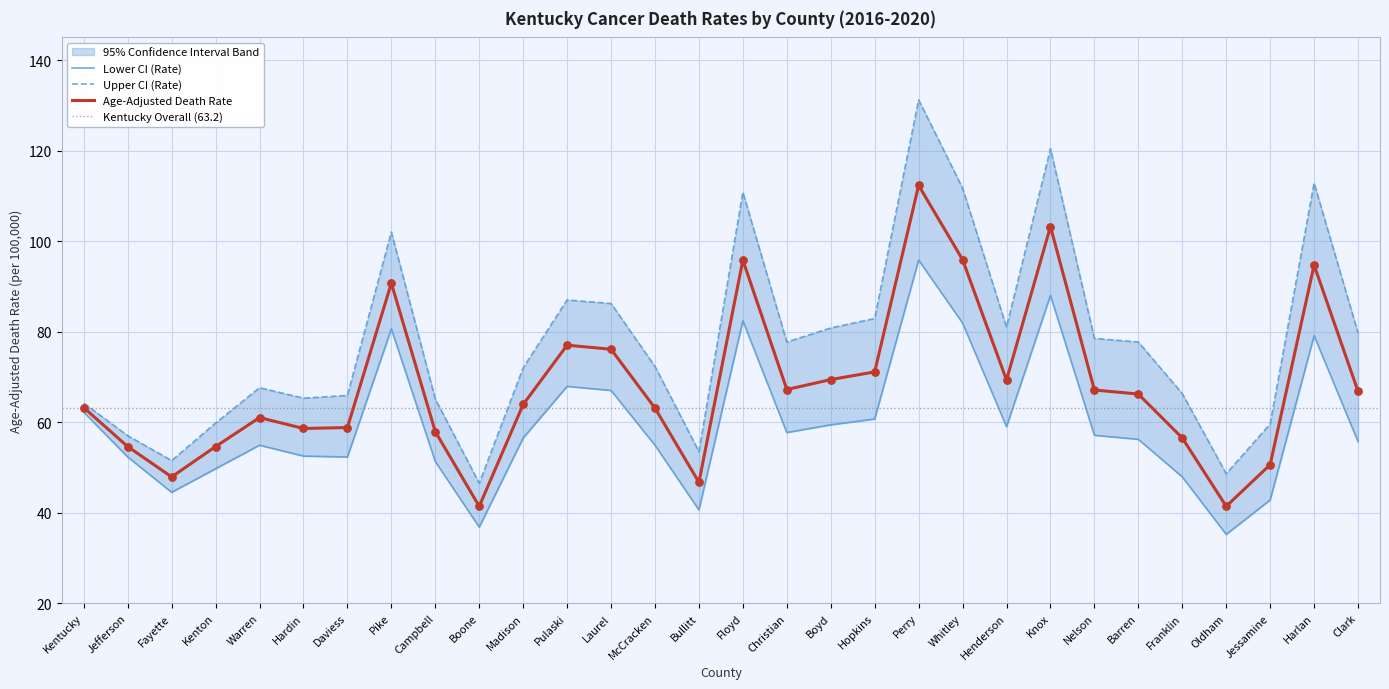

Which series reaches the maximum Y coordinate?

Upper CI (Rate)